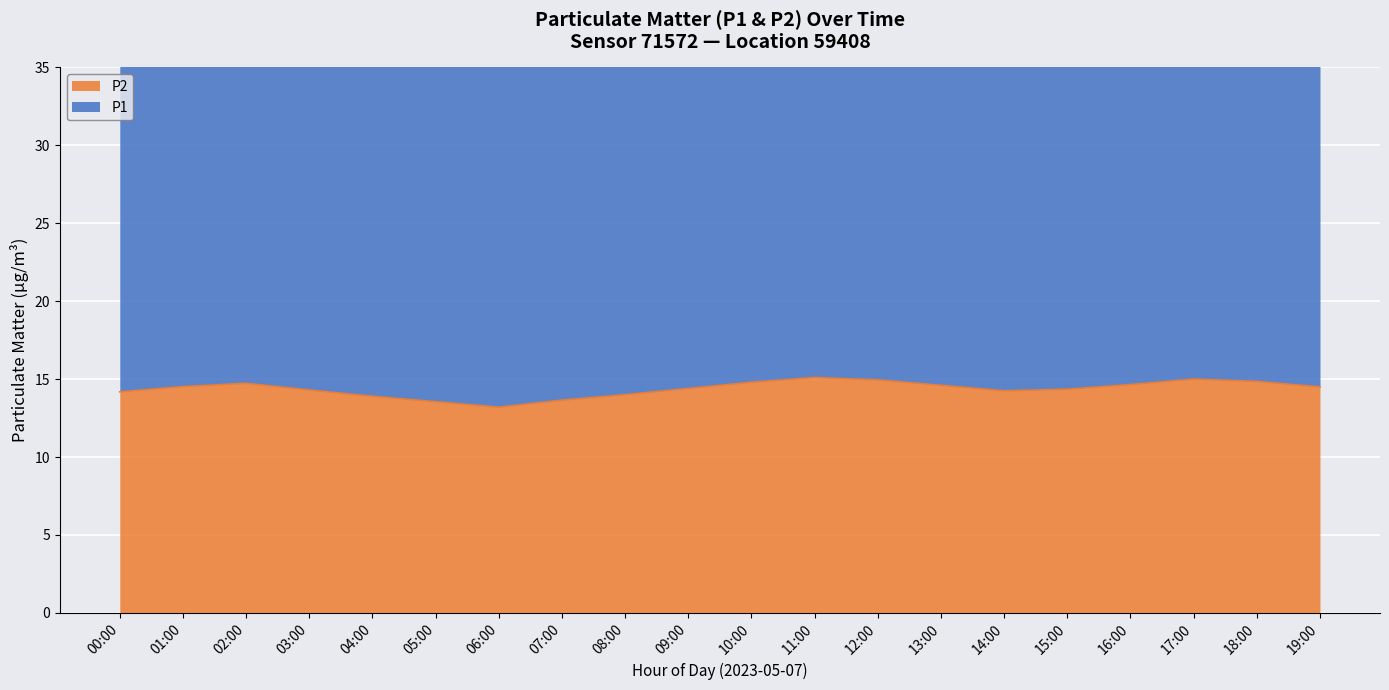

Which series has the largest total across all categories?

P1